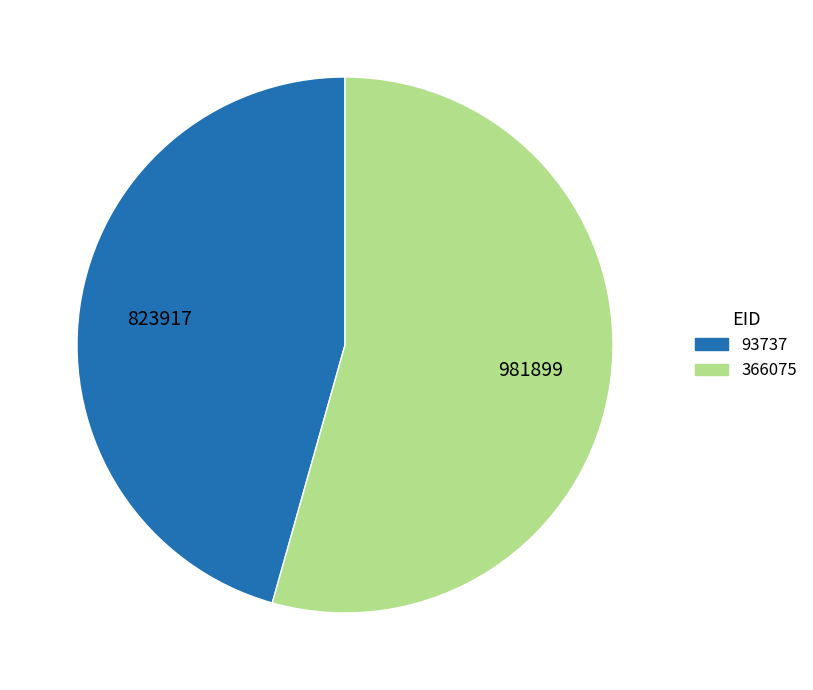

Rank the categories by value from highest to lowest.

366075, 93737